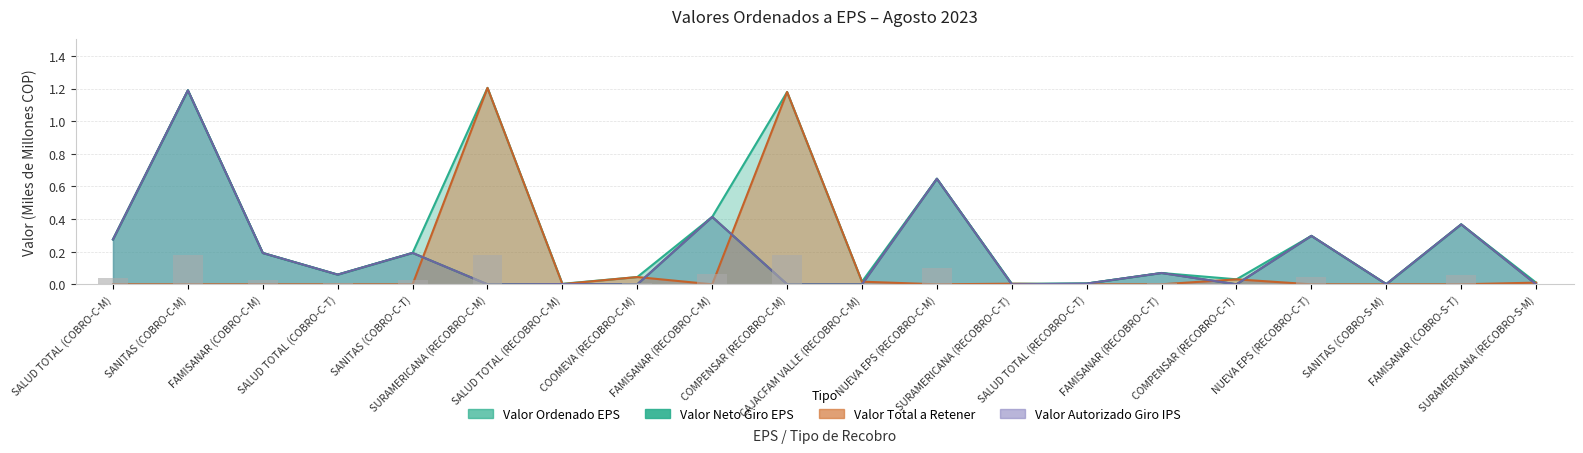

What is the sum of the Valor Ordenado EPS values at SURAMERICANA (RECOBRO-C-T) and SURAMERICANA (RECOBRO-C-M)?

0.2